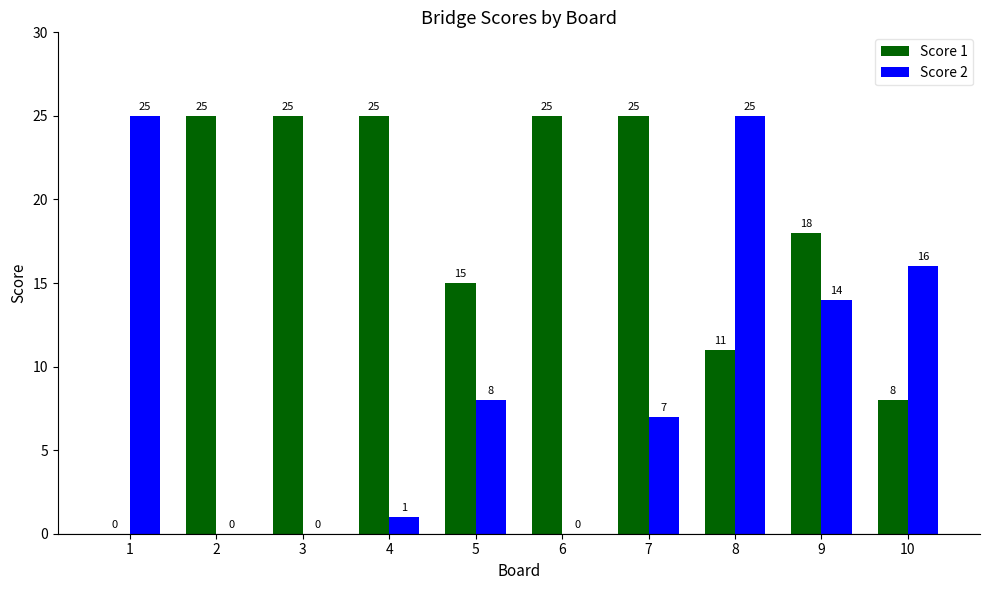

Reading left to right, what are all the values shown in this chart?

Score 1: 0	25	25	25	15	25	25	11	18	8
Score 2: 25	0	0	1	8	0	7	25	14	16